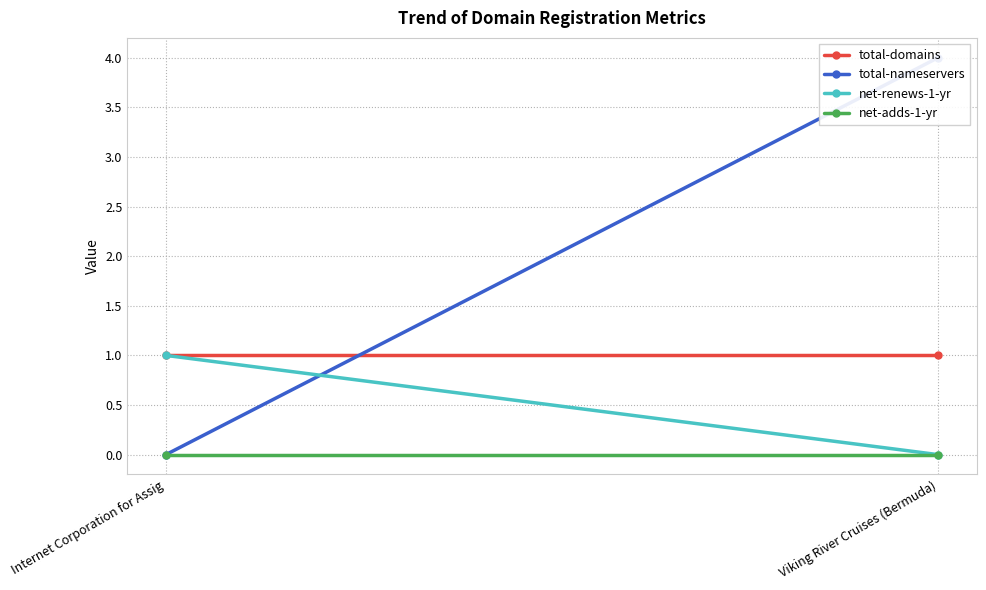

How many lines are shown in the chart?

4